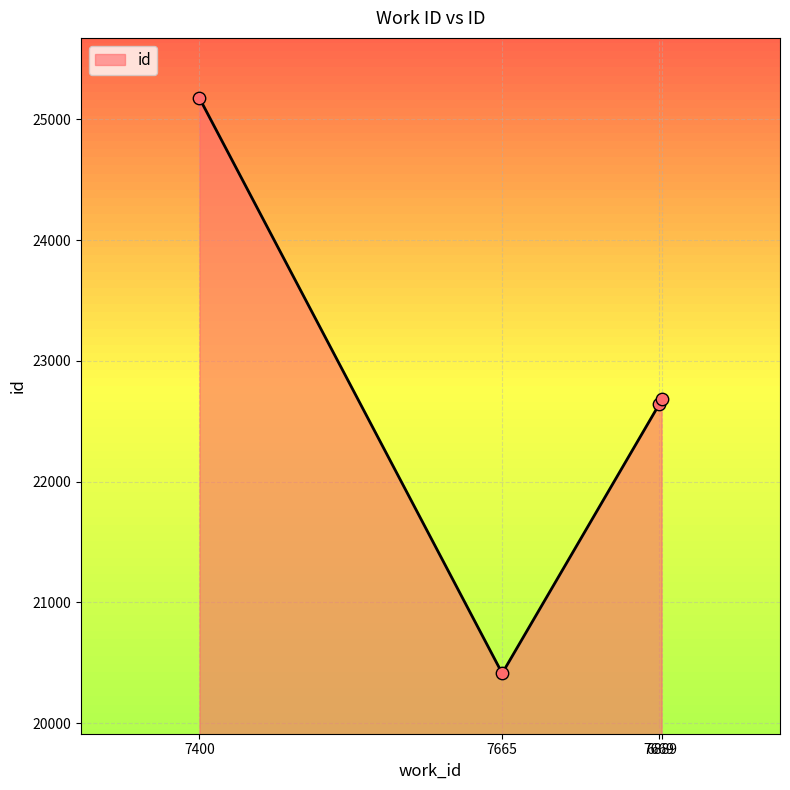

What is the change in value from 7665 to 7669?

+2227